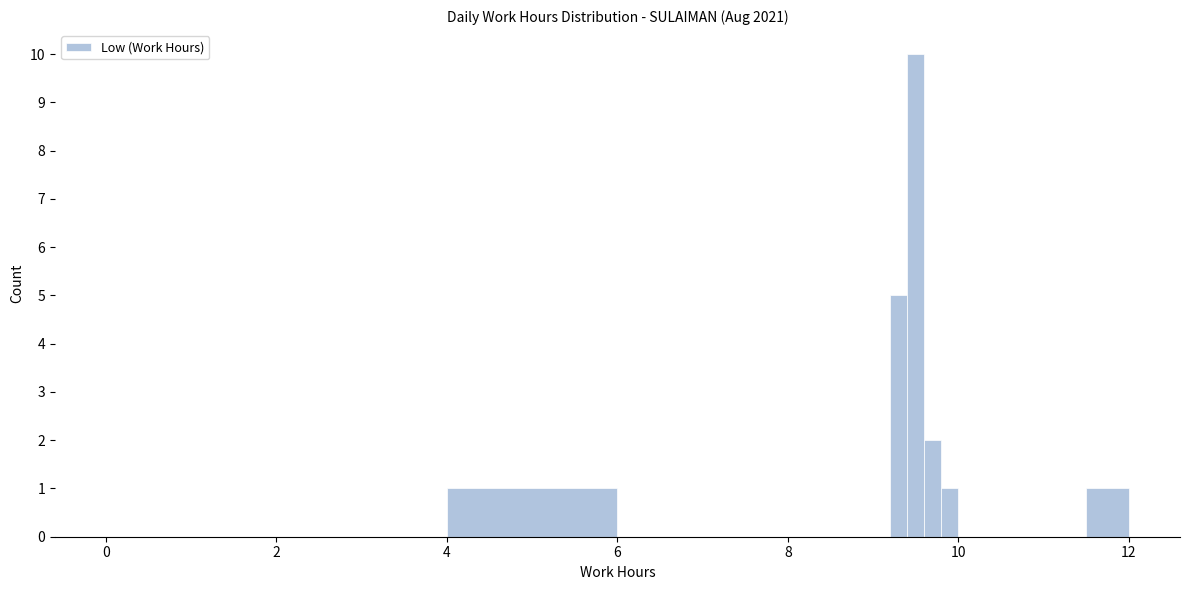

Around what value on the x-axis is the tallest bar? Give the approximate position of its centre, as read against the axis.

9.6